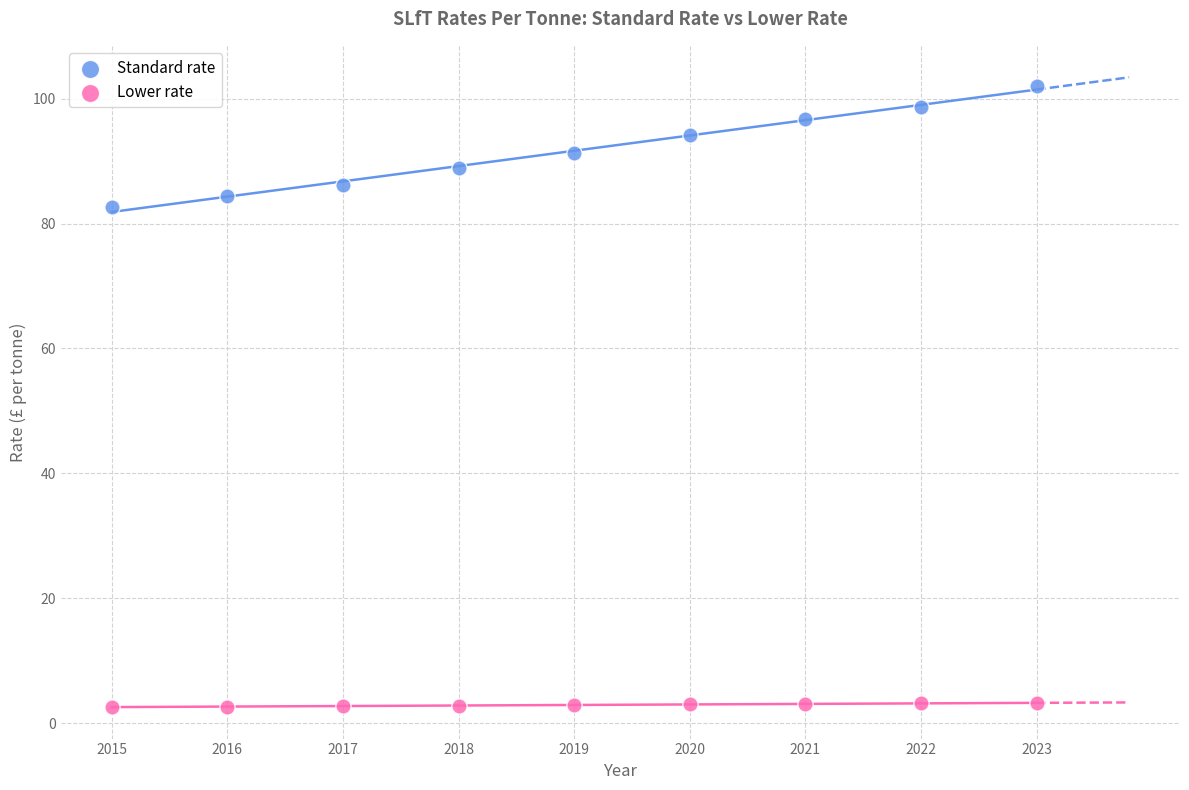

What is the X range (max minus min) for the scatter plot?

8.0